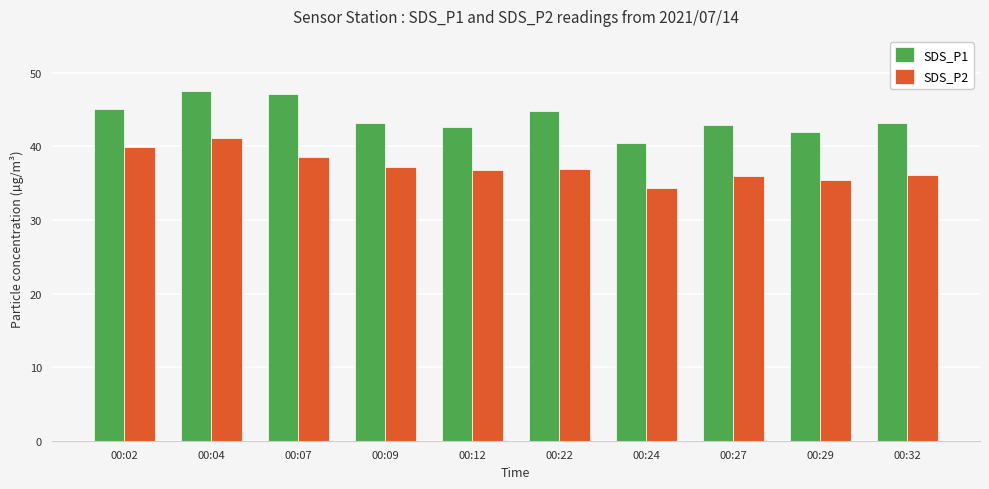

Rank the series by their maximum value, from highest to lowest.

SDS_P1, SDS_P2